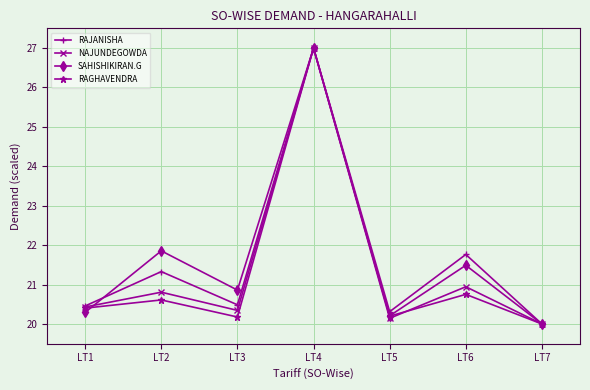

List the labels in order of NAJUNDEGOWDA value, largest first.

LT4, LT6, LT2, LT1, LT3, LT5, LT7